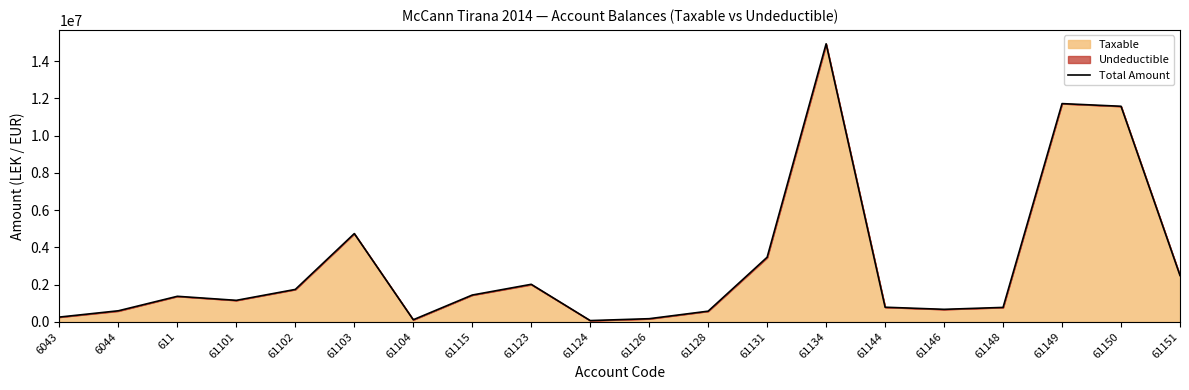

How many data points are less than 1366068?

10